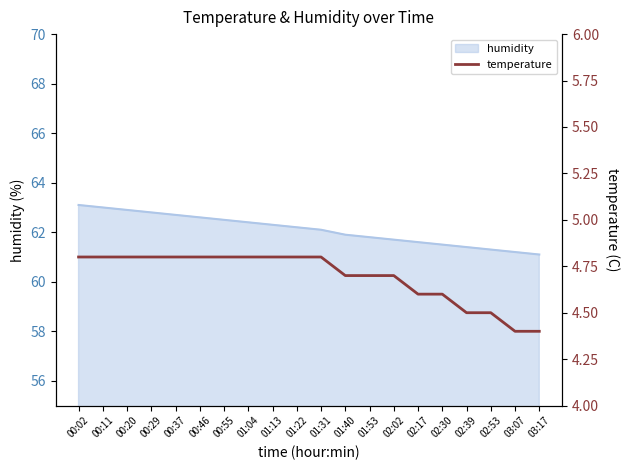

True or false: the data shows 4.4 at 03:07.

True